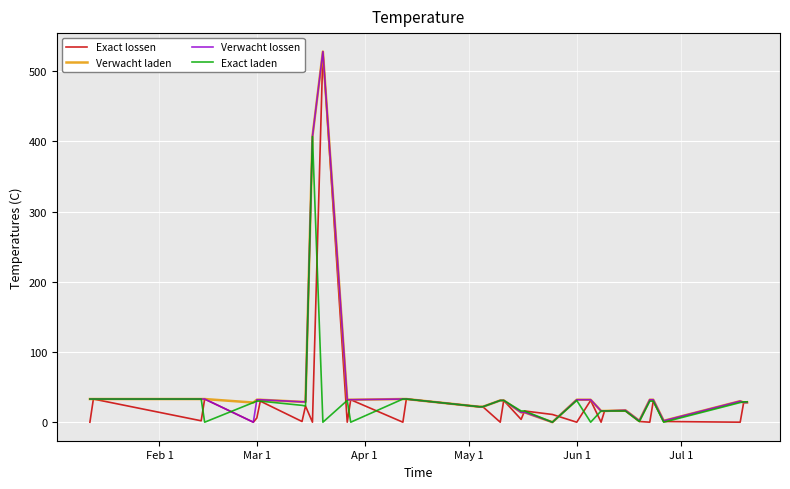

What is the greatest value displayed?

528